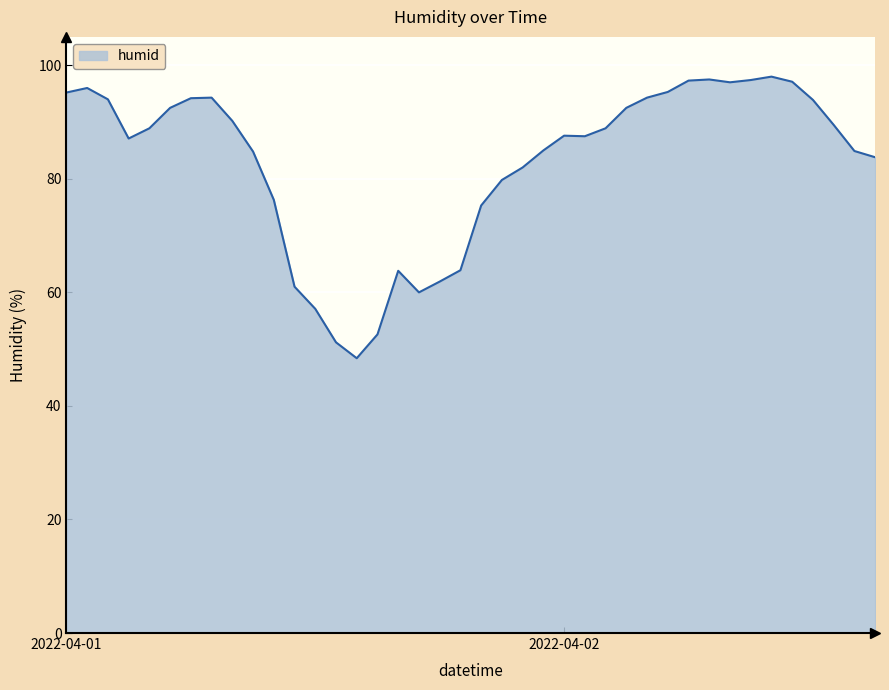

Count the number of data series in this chart.

1